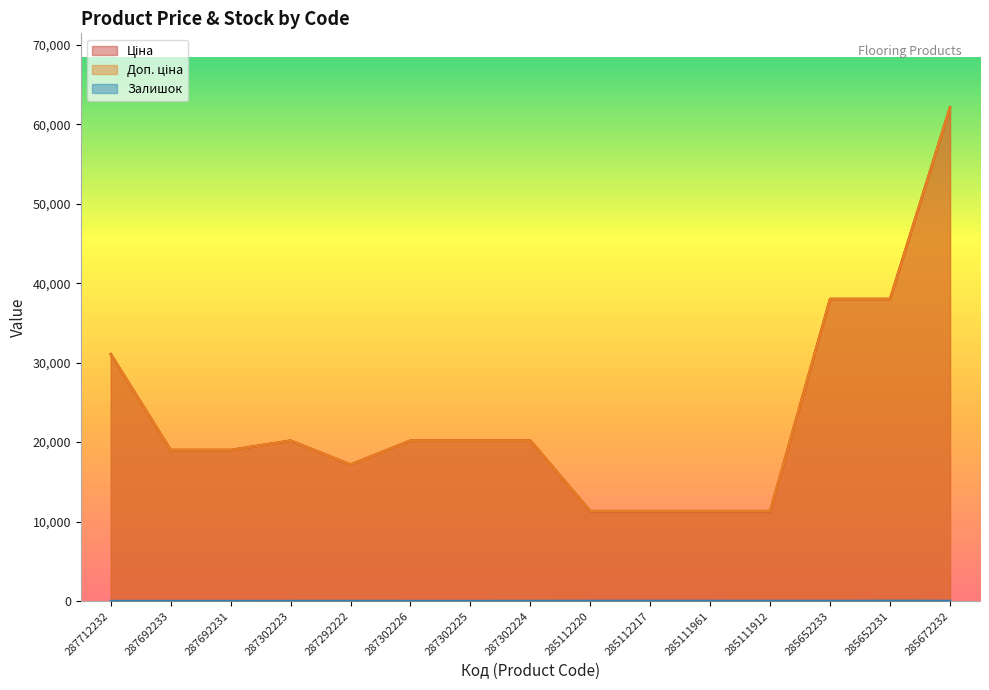

What is the label of the 15th point from the left?

285672232